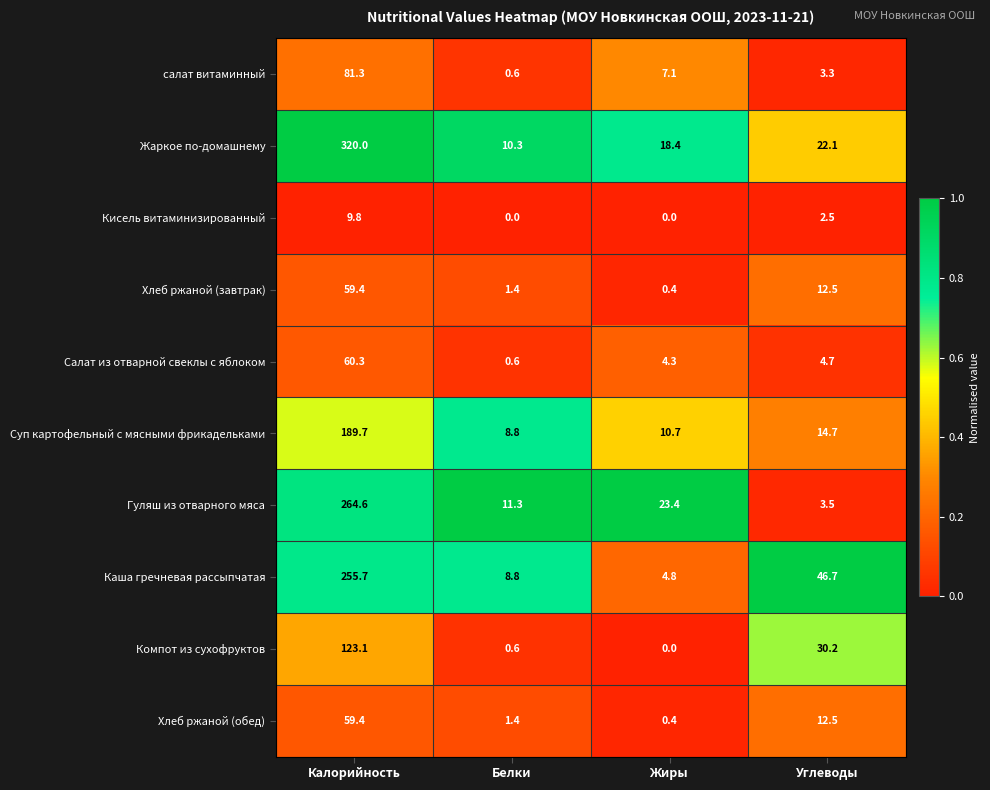

What is the sum of the Жаркое по-домашнему values at Калорийность and Жиры?

338.4